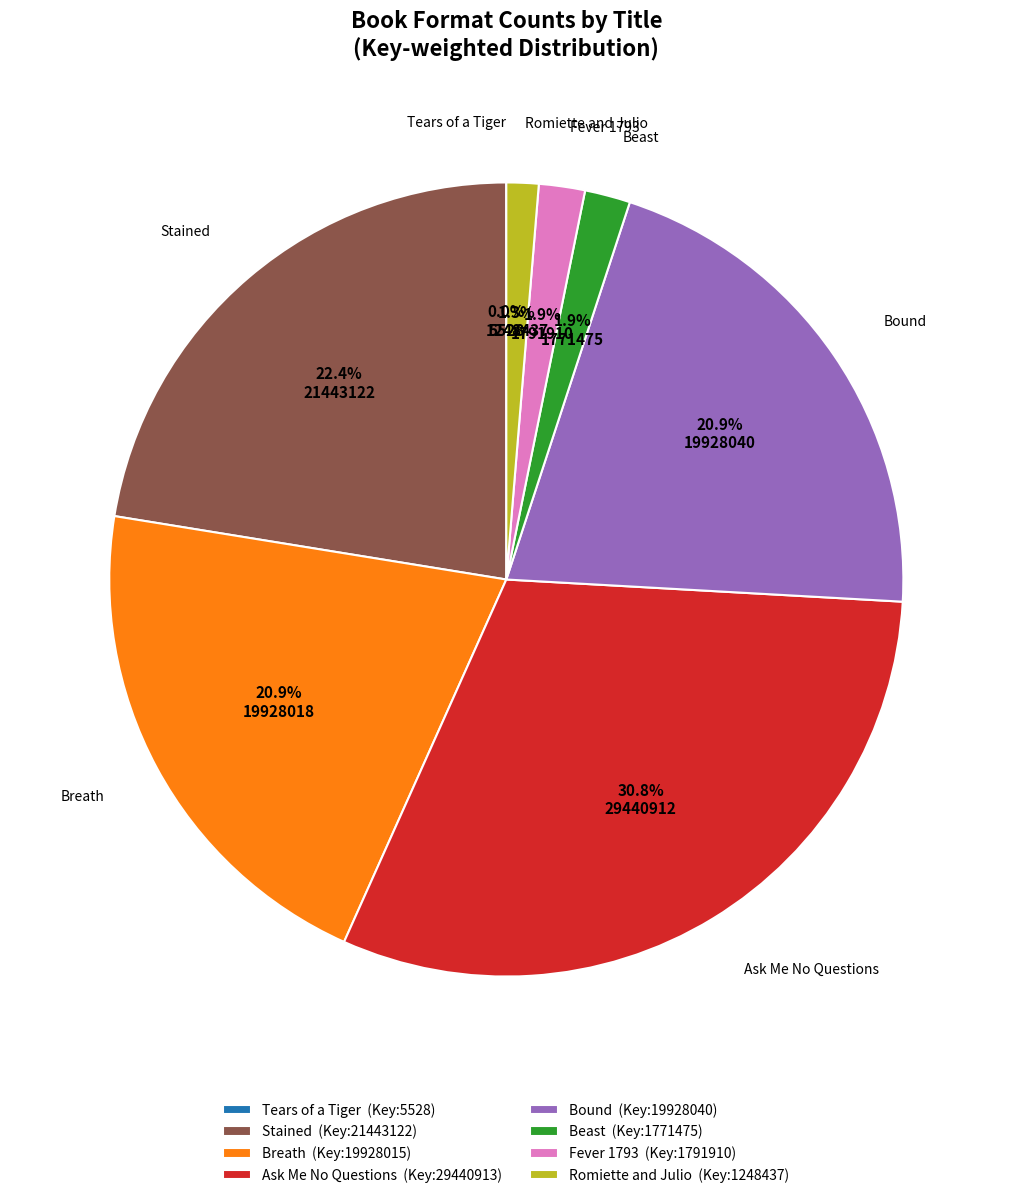

What is the ratio of the value at Breath (Key:19928015) to the value at Stained (Key:21443122)?

0.9